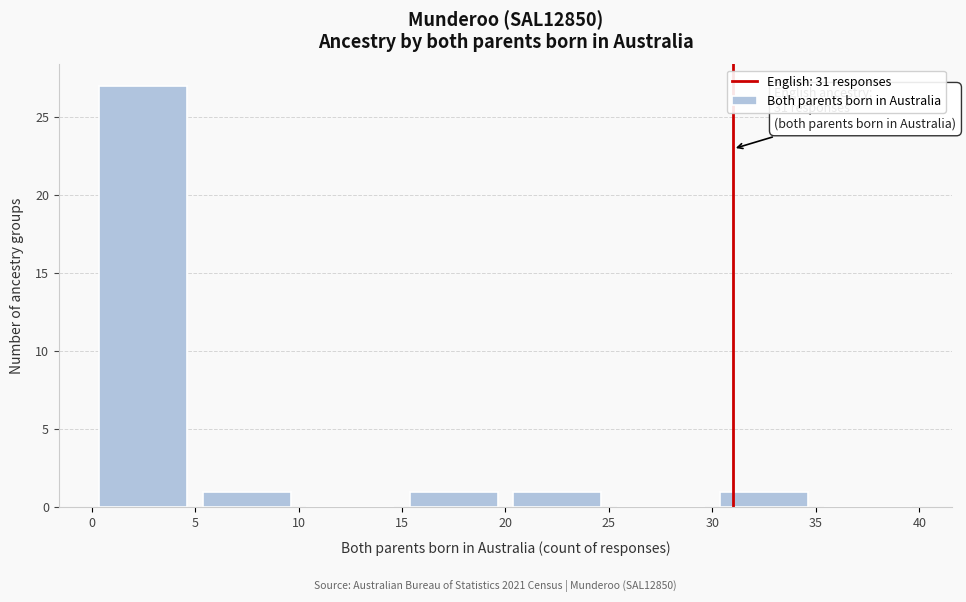

Over which range of the x-axis is the bar tallest?

0 to 5